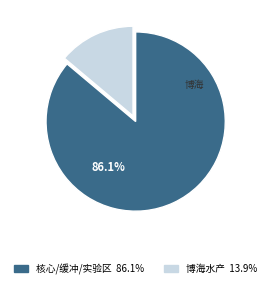

Is there any slice that represents more than half of the pie?

Yes